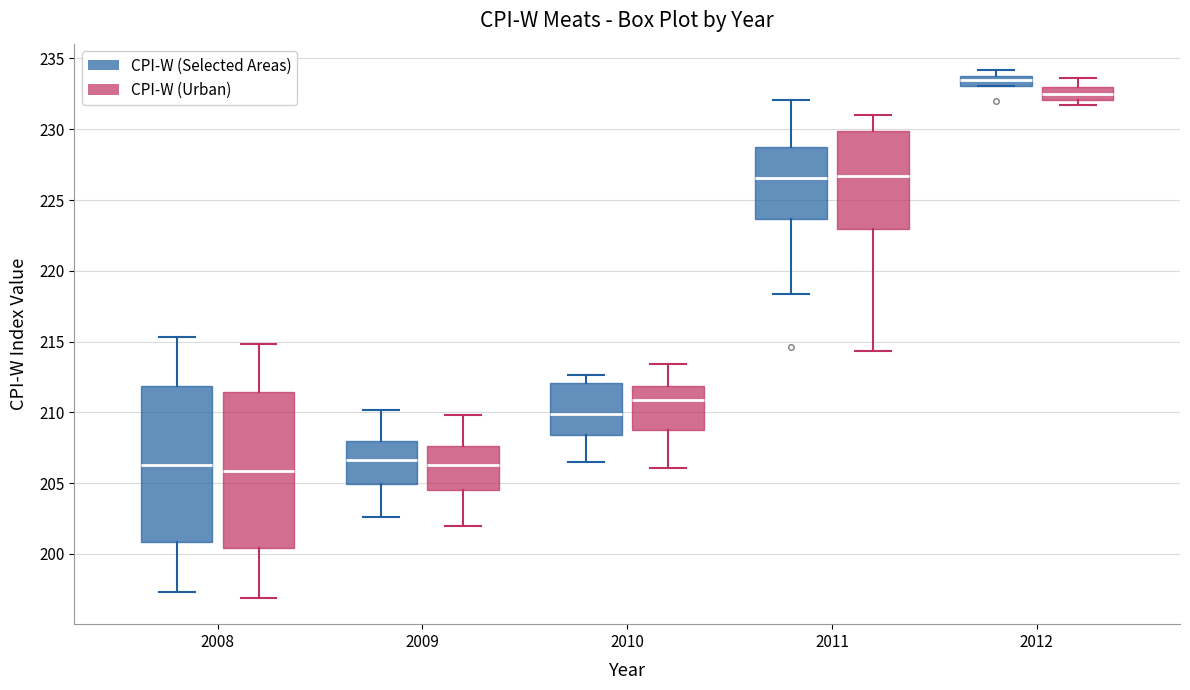

Where does the upper whisker of the box for 2012 (CPI-W (Urban)) end on the y-axis? The values are not printed on the chart, so give them approximately, as read against the axis.

233.5